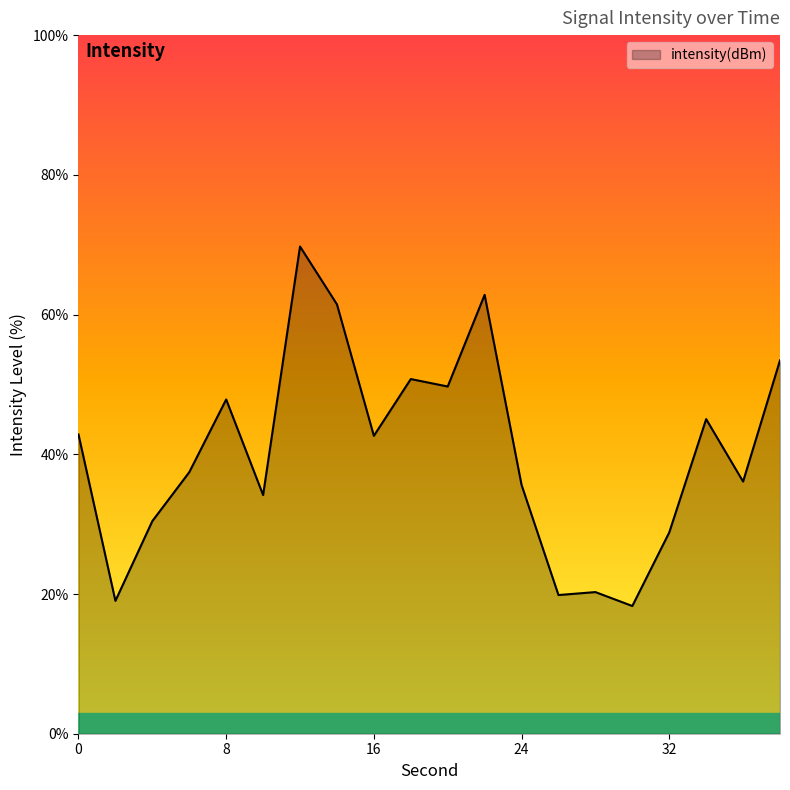

What is the maximum value shown in the chart?

69.7